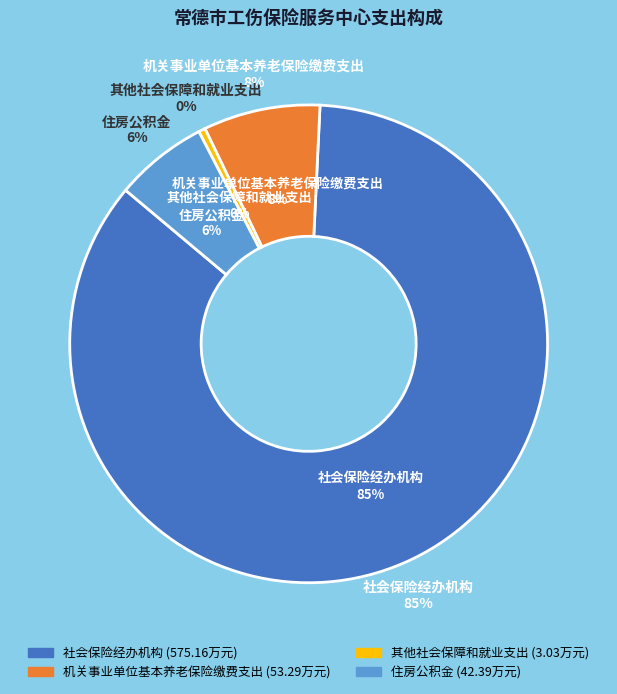

What portion of the pie excludes 住房公积金?

93.7%